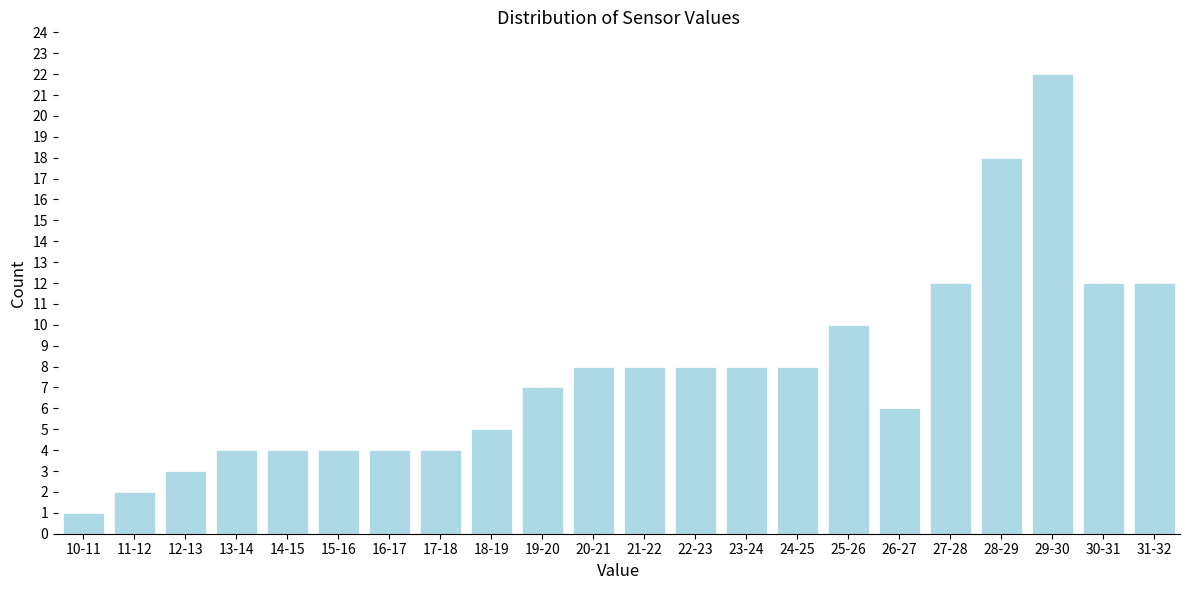

Reading right to left, list all the values displayed in this chart.

31-32=12	30-31=12	29-30=22	28-29=18	27-28=12	26-27=6	25-26=10	24-25=8	23-24=8	22-23=8	21-22=8	20-21=8	19-20=7	18-19=5	17-18=4	16-17=4	15-16=4	14-15=4	13-14=4	12-13=3	11-12=2	10-11=1